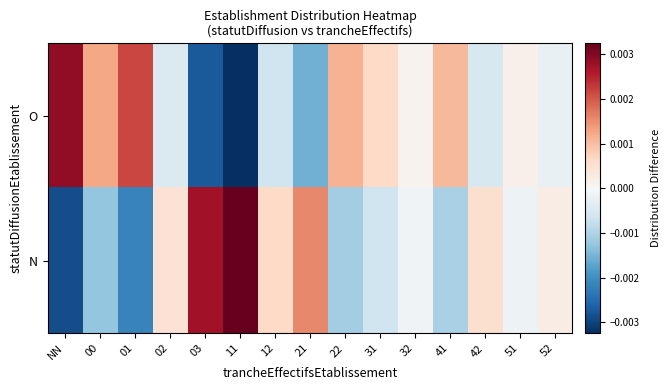

Reading right to left, what are all the values shown in this chart?

O: 52=-0.0	51=0.0	42=-0.0	41=0.0	32=0.0	31=0.0	22=0.0	21=-0.0	12=-0.0	11=-0.0	03=-0.0	02=-0.0	01=0.0	00=0.0	NN=0.0
N: 52=0.0	51=-0.0	42=0.0	41=-0.0	32=-0.0	31=-0.0	22=-0.0	21=0.0	12=0.0	11=0.0	03=0.0	02=0.0	01=-0.0	00=-0.0	NN=-0.0